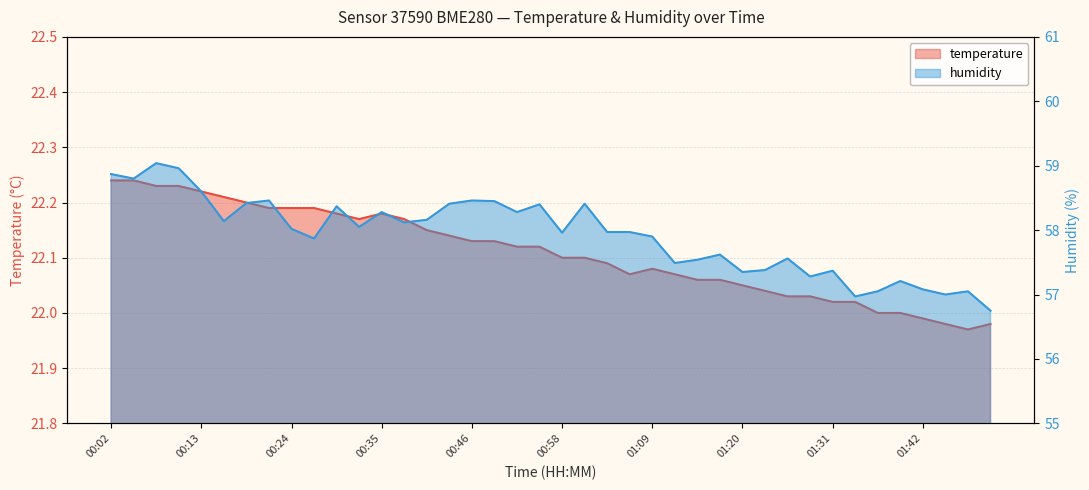

True or false: humidity and temperature cross at least once.

False